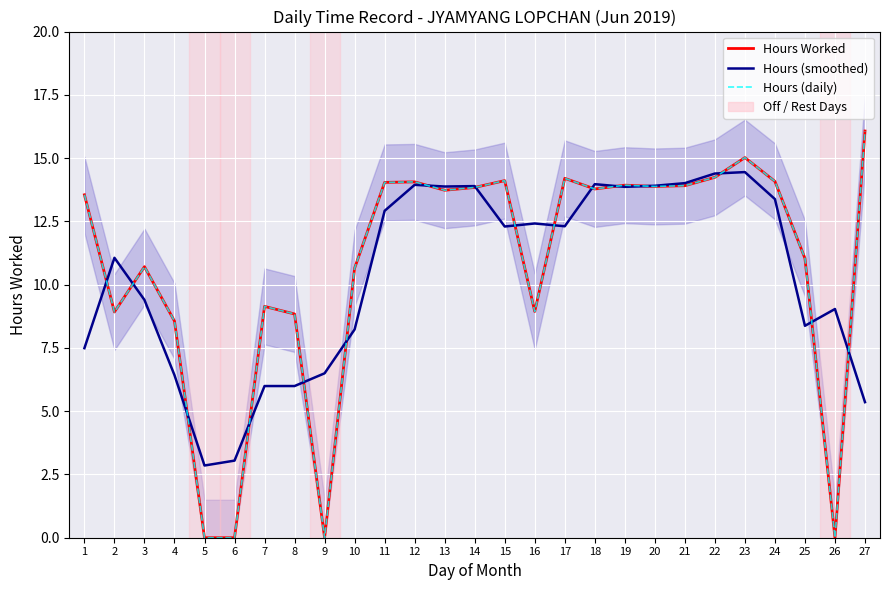

Reading right to left, list all the values displayed in this chart.

Hours Worked: 27=16.1	26=0.0	25=11.0	24=14.1	23=15.0	22=14.2	21=13.9	20=13.9	19=13.9	18=13.8	17=14.2	16=8.9	15=14.1	14=13.8	13=13.7	12=14.1	11=14.0	10=10.7	9=0.0	8=8.8	7=9.1	6=0.0	5=0.0	4=8.6	3=10.7	2=8.9	1=13.6
Hours (smoothed): 27=5.4	26=9.0	25=8.4	24=13.4	23=14.4	22=14.4	21=14.0	20=13.9	19=13.9	18=14.0	17=12.3	16=12.4	15=12.3	14=13.9	13=13.9	12=13.9	11=12.9	10=8.2	9=6.5	8=6.0	7=6.0	6=3.0	5=2.9	4=6.4	3=9.4	2=11.1	1=7.5
Hours (daily): 27=16.1	26=0.0	25=11.0	24=14.1	23=15.0	22=14.2	21=13.9	20=13.9	19=13.9	18=13.8	17=14.2	16=8.9	15=14.1	14=13.8	13=13.7	12=14.1	11=14.0	10=10.7	9=0.0	8=8.8	7=9.1	6=0.0	5=0.0	4=8.6	3=10.7	2=8.9	1=13.6